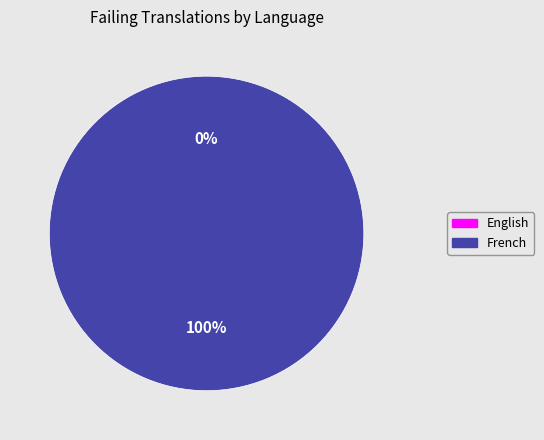

What is the change in value from English to French?

+2